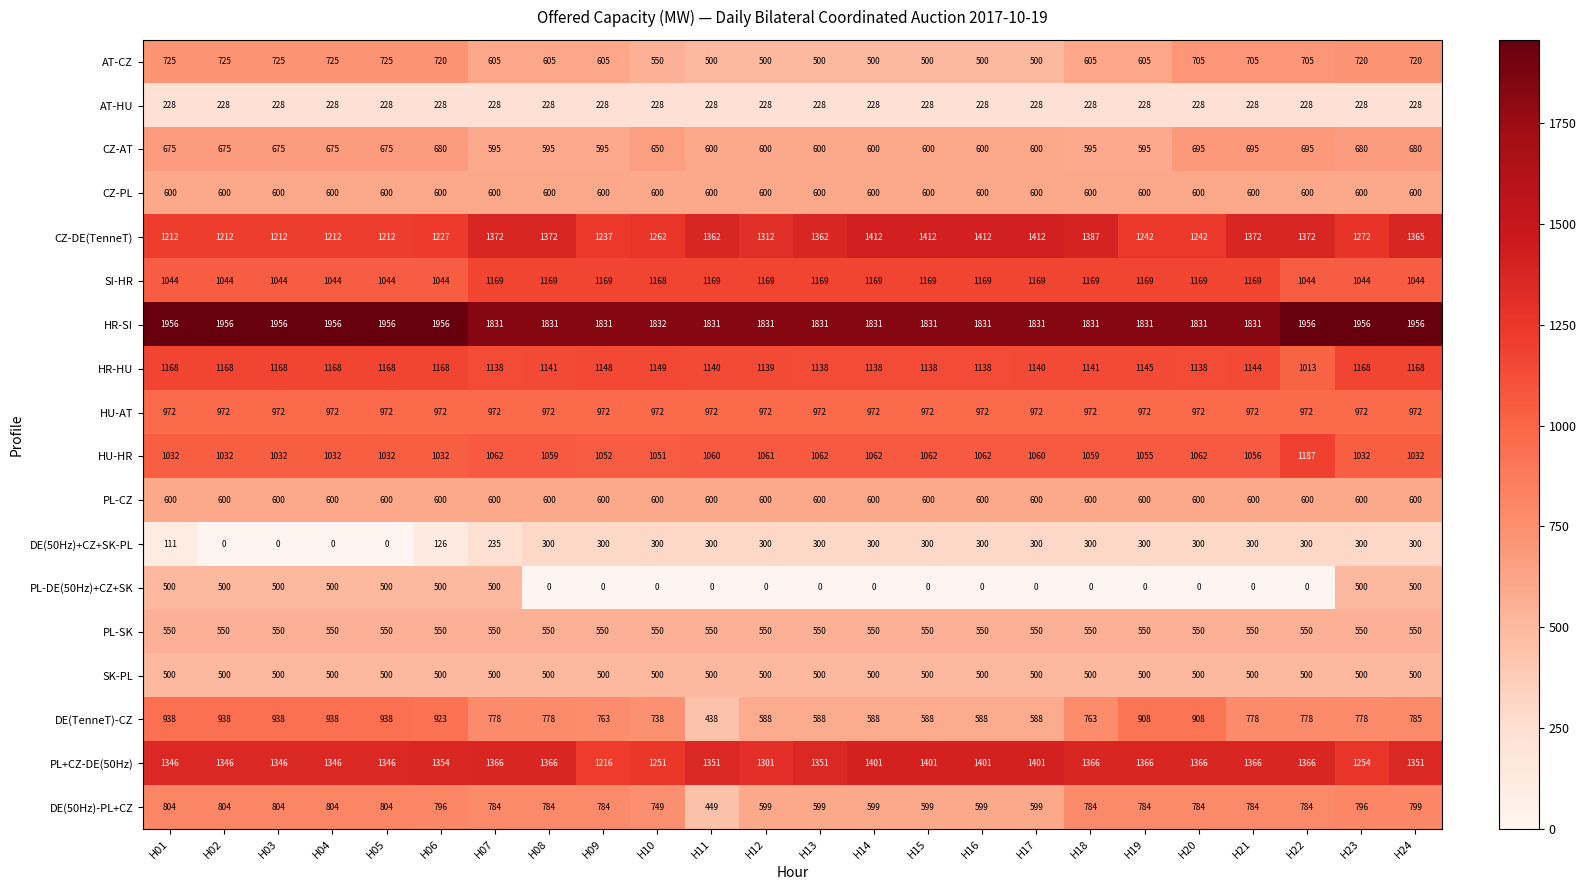

At how many categories does at least one series exceed 1086?

24